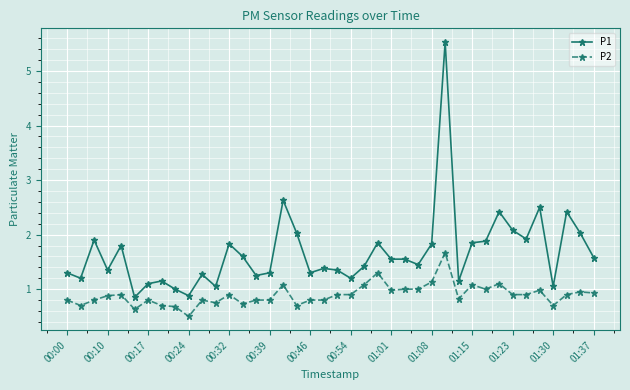

Which series has the widest spread of values?

P1